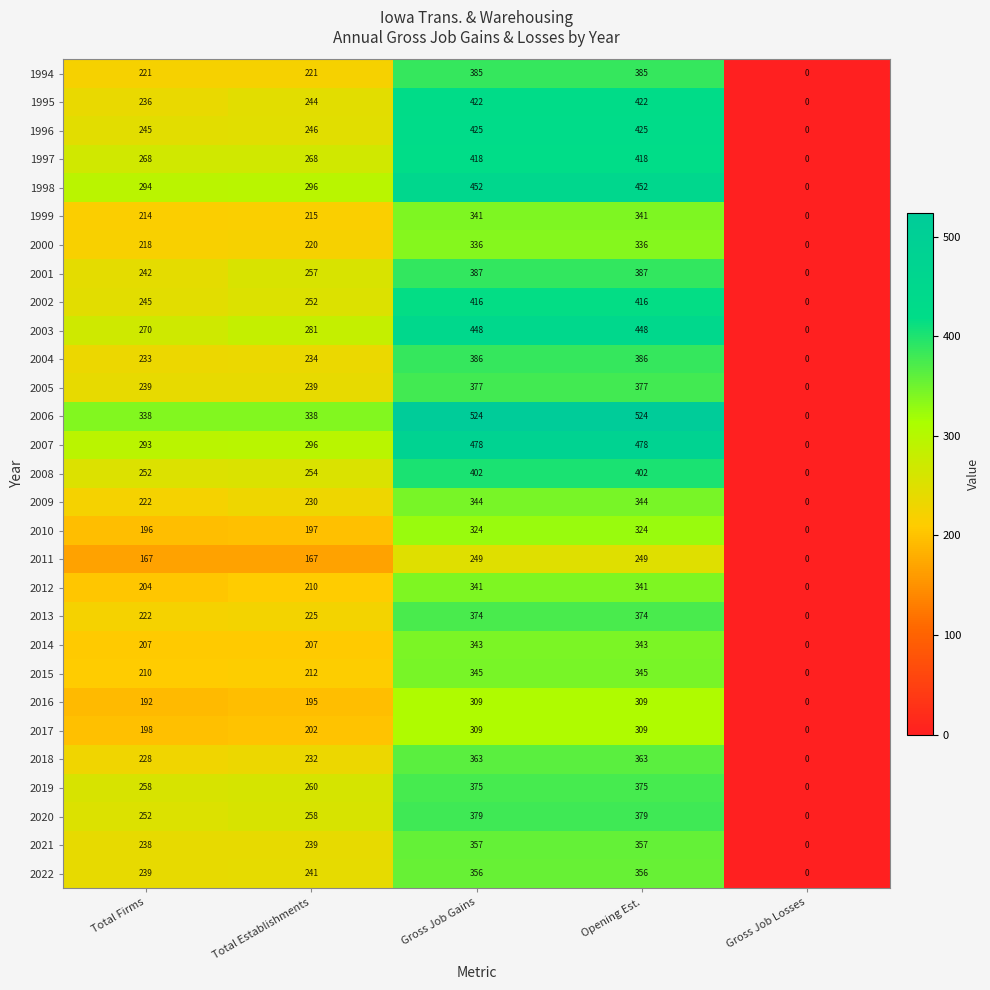

At which label is 1998 closest to 226?

Total Firms